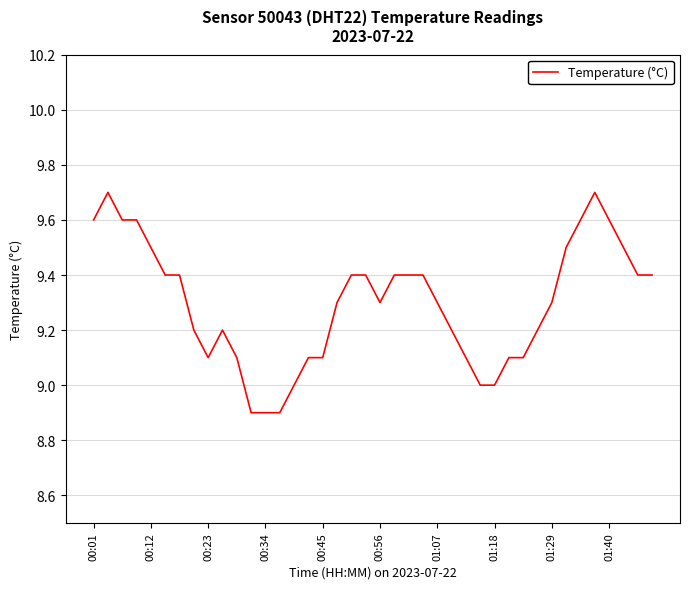

What is the maximum value shown in the chart?

9.7